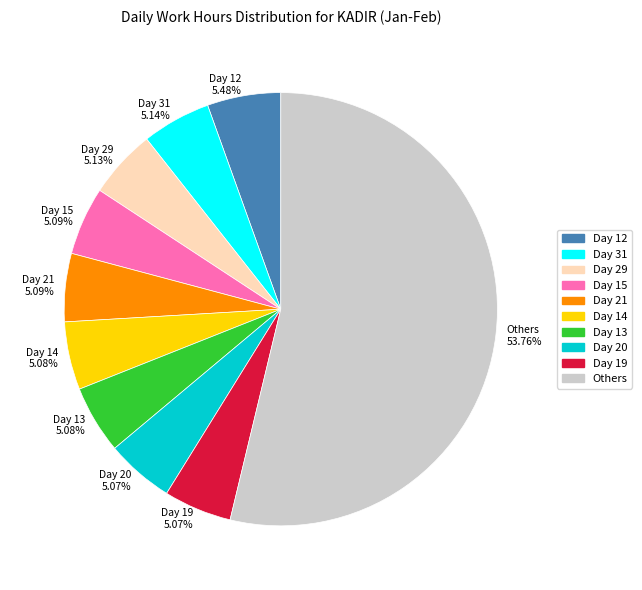

To the nearest percent, what portion does Day 13 represent?

5%